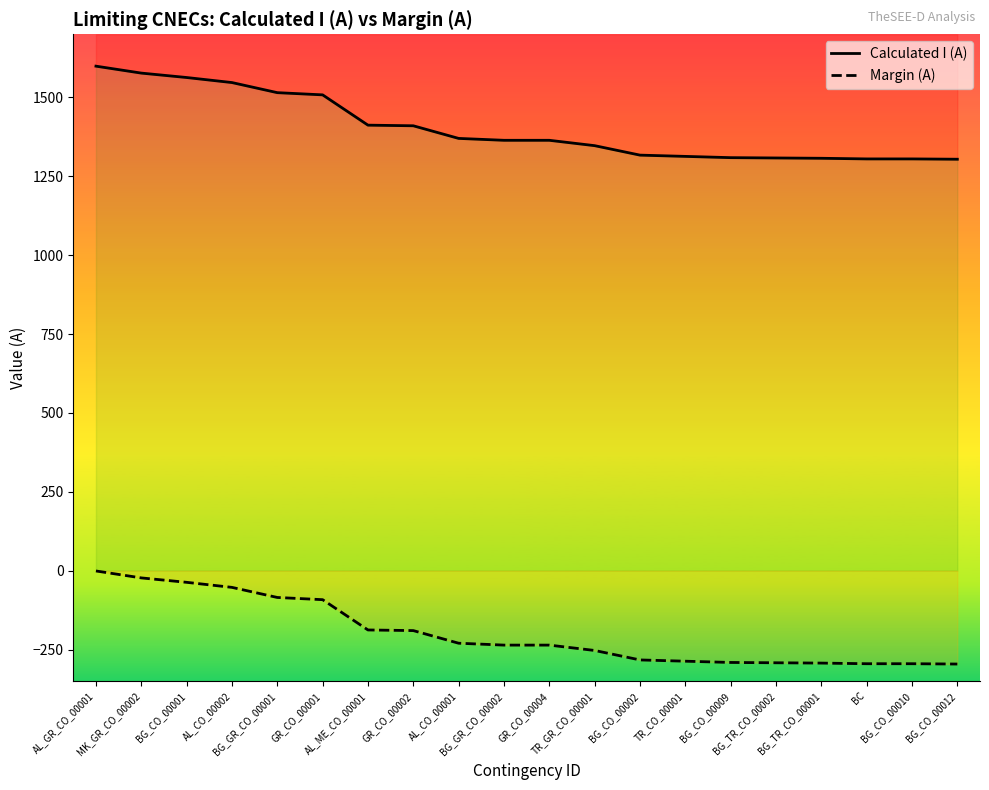

What is the difference between the maximum and minimum values in the Margin (A) series?

295